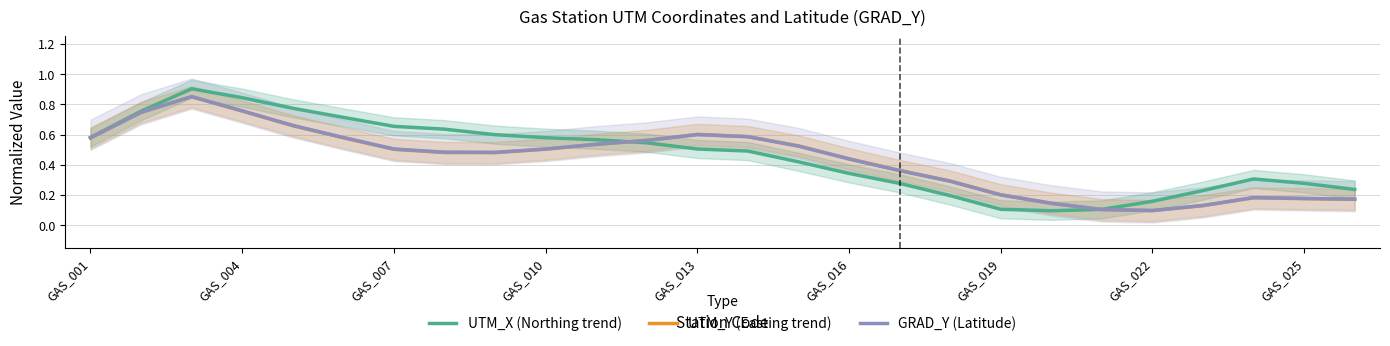

How many interior local valleys does the UTM_Y (Easting trend) series have?

2